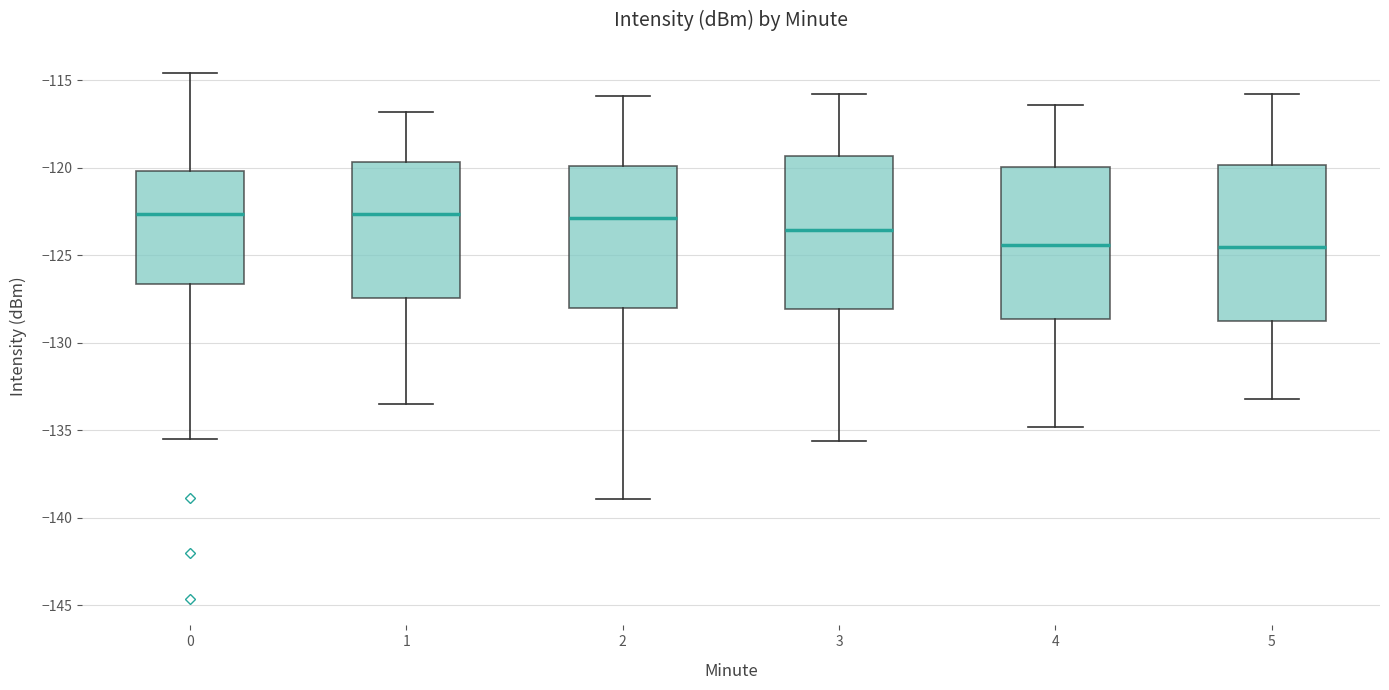

Reading left to right, transcribe this box plot: for each box, give where its median line is, the range the box spans, and where its two whiskers end, as read against the y-axis. The values are not printed on the chart, so give them approximately, as read against the axis.

0: median -122.5, box -126.5 to -120.0, whiskers -135.5 to -114.5
1: median -122.5, box -127.5 to -119.5, whiskers -133.5 to -117.0
2: median -123.0, box -128.0 to -120.0, whiskers -139.0 to -116.0
3: median -123.5, box -128.0 to -119.5, whiskers -135.5 to -116.0
4: median -124.5, box -128.5 to -120.0, whiskers -135.0 to -116.5
5: median -124.5, box -128.5 to -120.0, whiskers -133.0 to -116.0